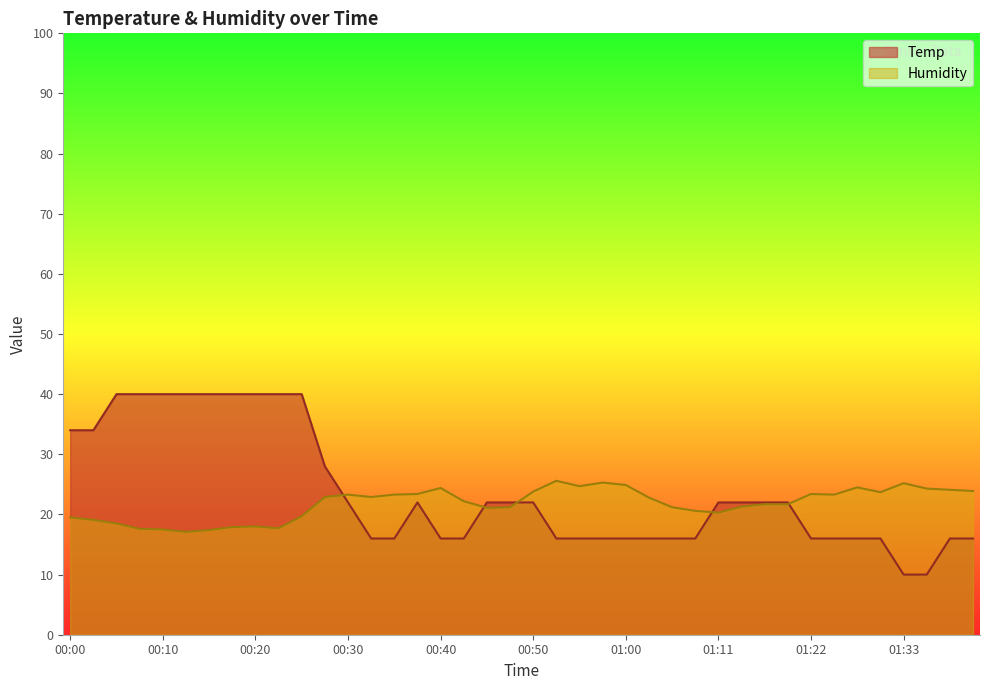

What are all the series names shown in the legend?

Temp, Humidity